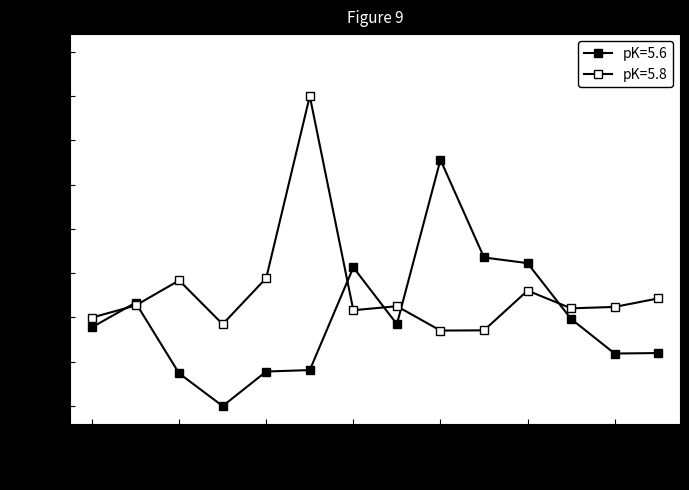

How many lines are shown in the chart?

2